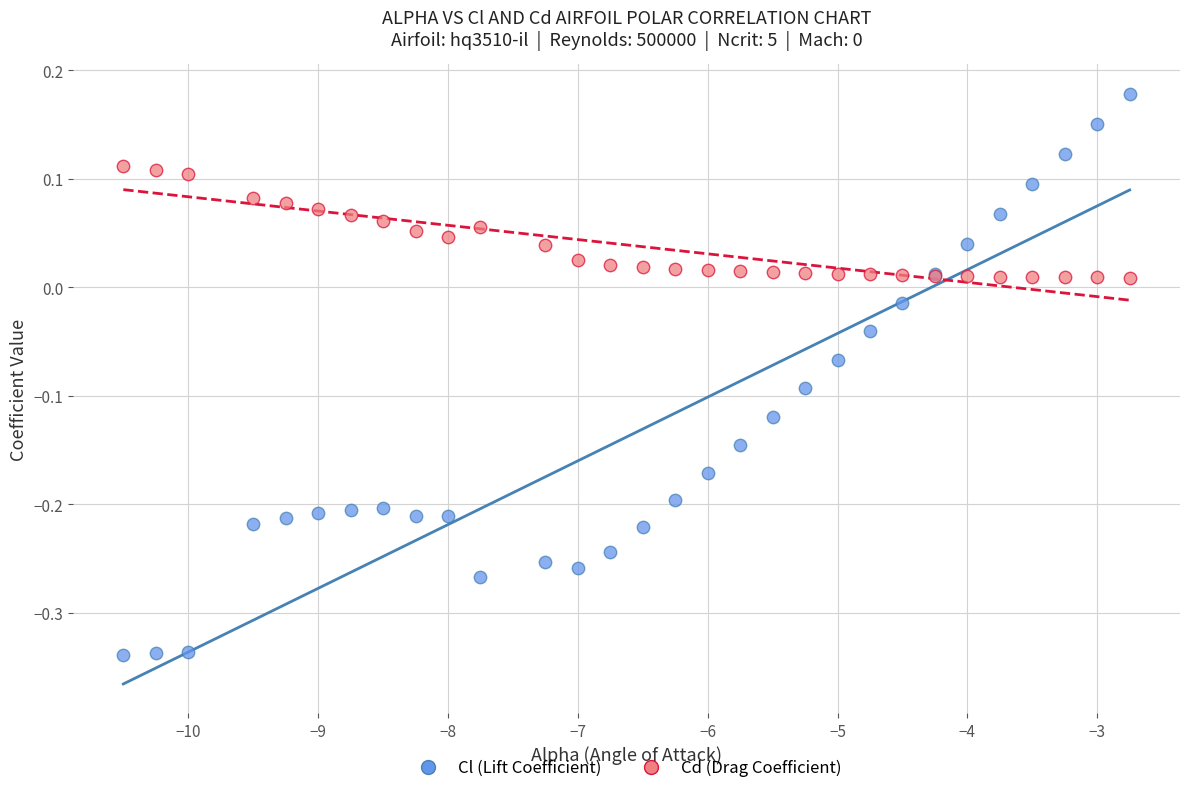

Which series reaches the minimum Y coordinate?

Cl (Lift Coefficient)